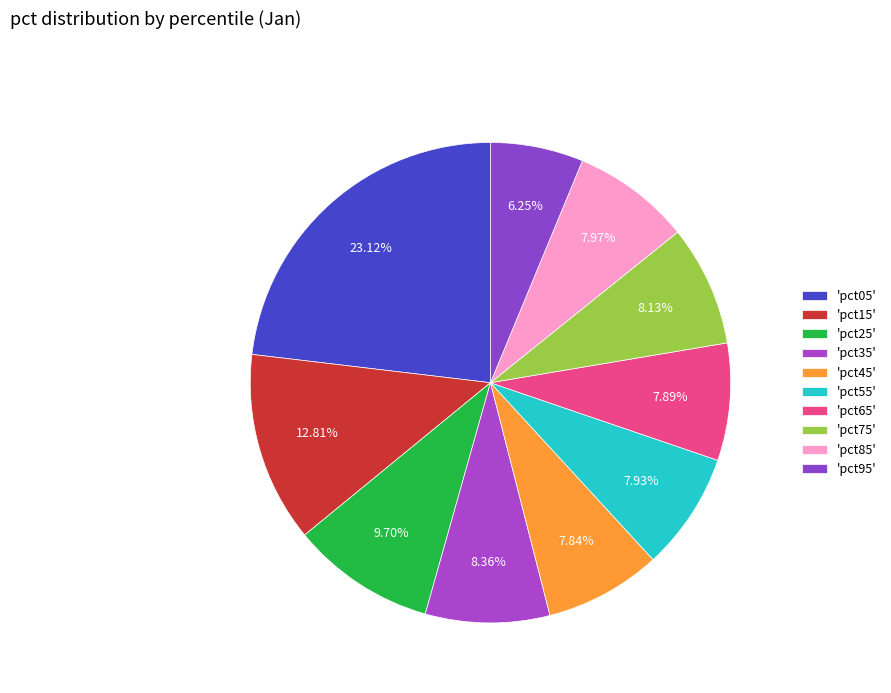

How many segments does this pie chart have?

10